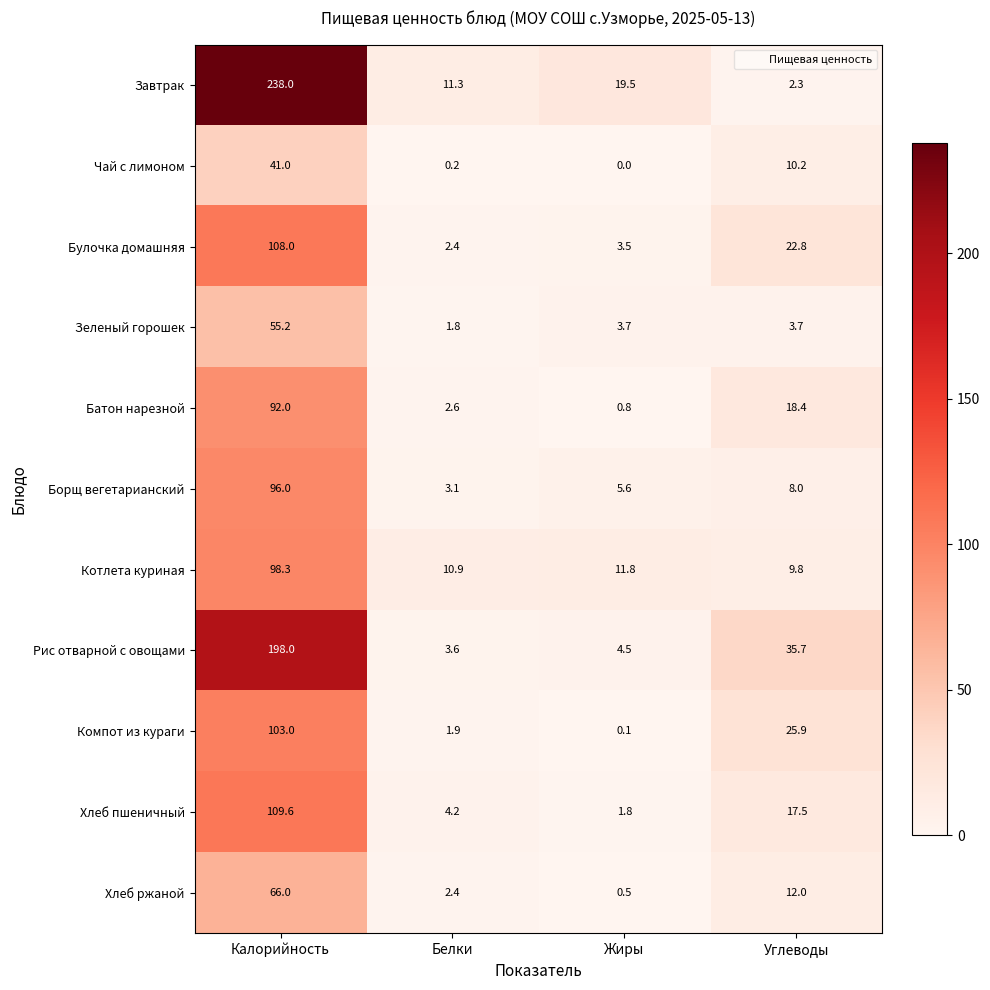

Between Белки and Жиры, which series saw the biggest shift?

Завтрак